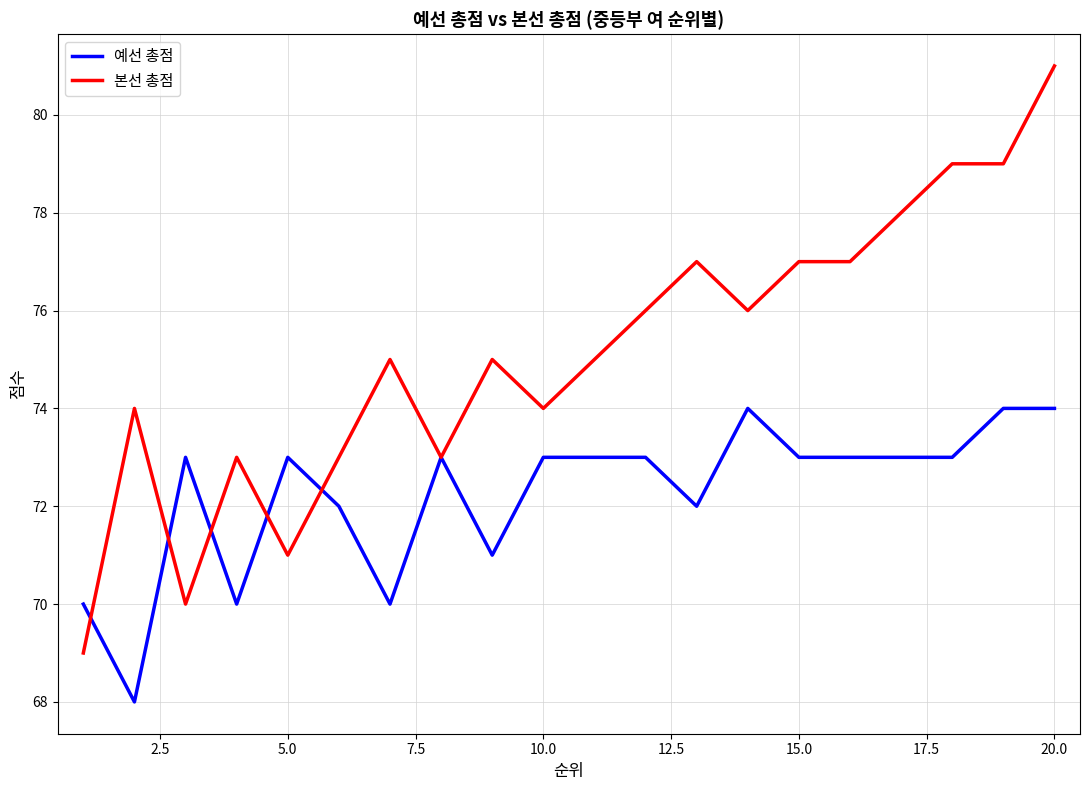

Is this an area chart (filled region under the line)?

No